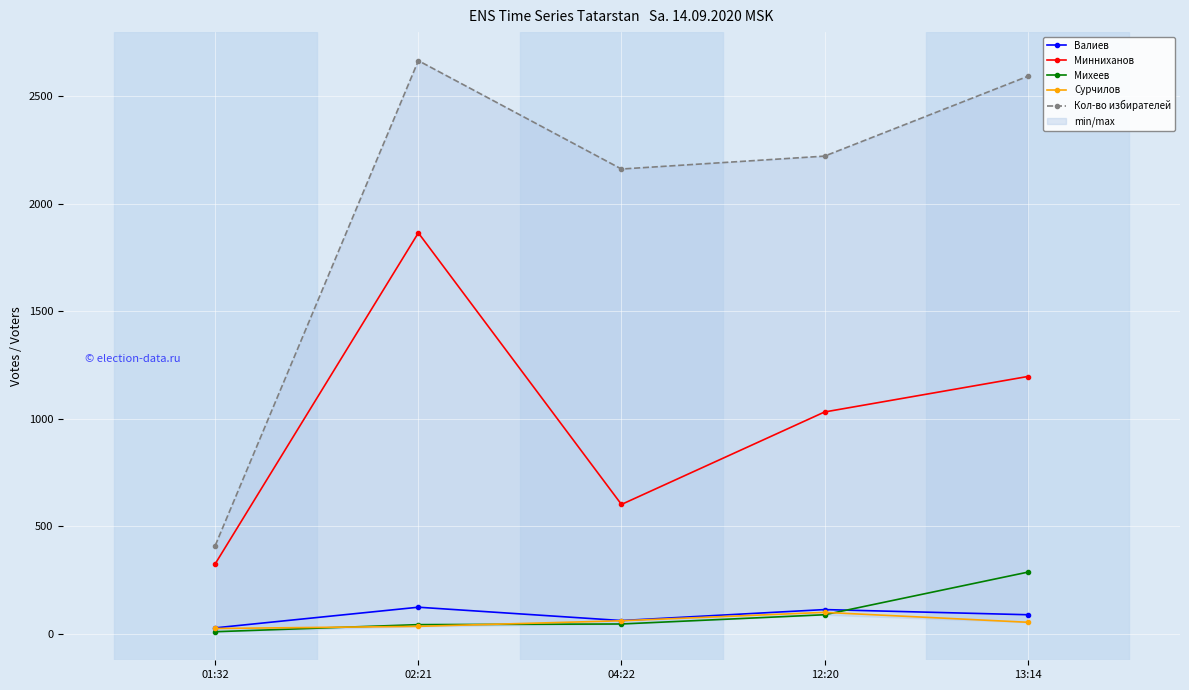

Where is the first local maximum for Валиев?

02:21